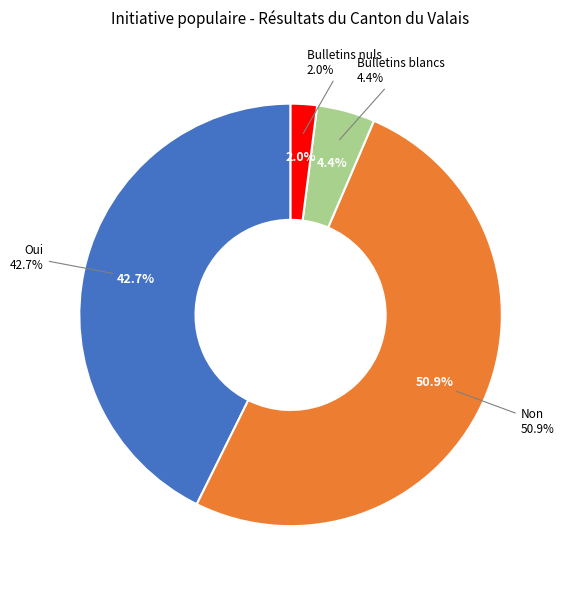

Does Non represent more than half of the total?

Yes